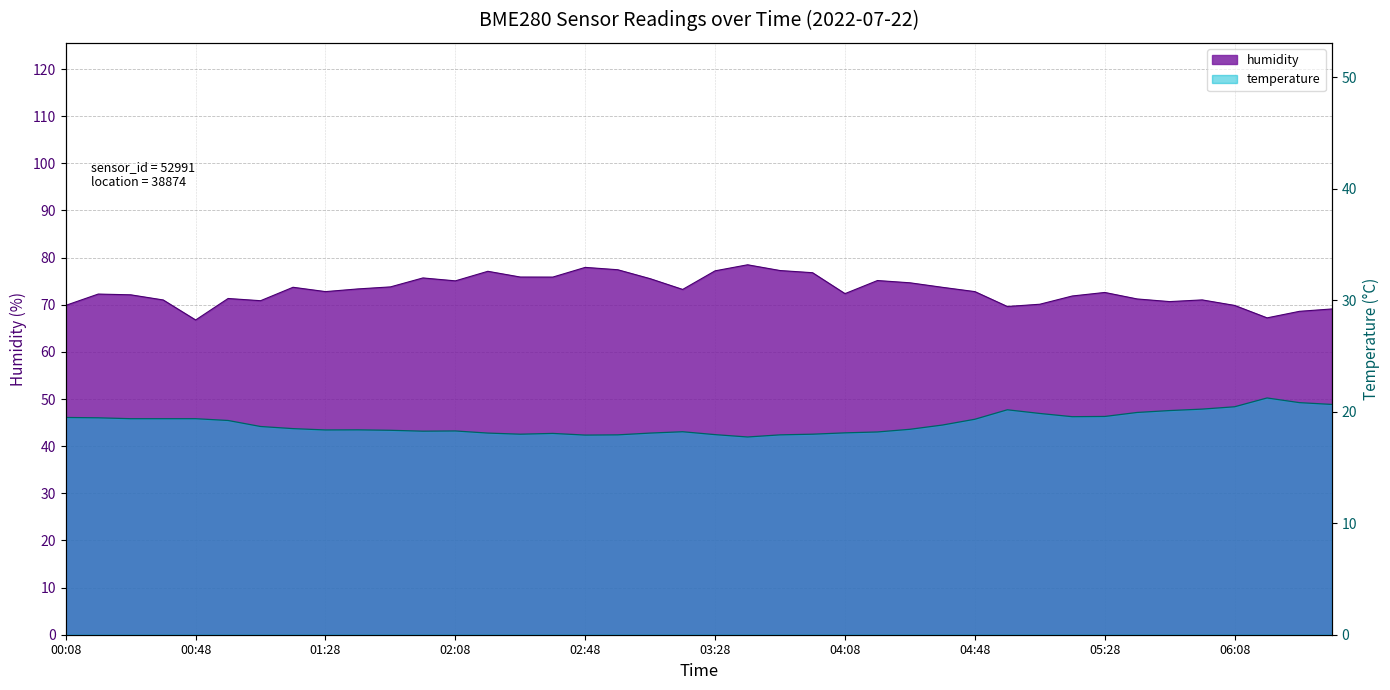

Rank the categories by humidity value from highest to lowest.

03:38, 02:48, 02:58, 03:48, 03:28, 02:18, 03:58, 02:28, 02:38, 01:58, 03:08, 04:18, 02:08, 04:28, 01:48, 01:18, 04:38, 01:38, 03:18, 01:28, 04:48, 05:28, 04:08, 00:18, 00:28, 05:18, 00:58, 05:38, 05:58, 00:38, 01:08, 05:48, 05:08, 00:08, 06:08, 04:58, 06:38, 06:28, 06:18, 00:48